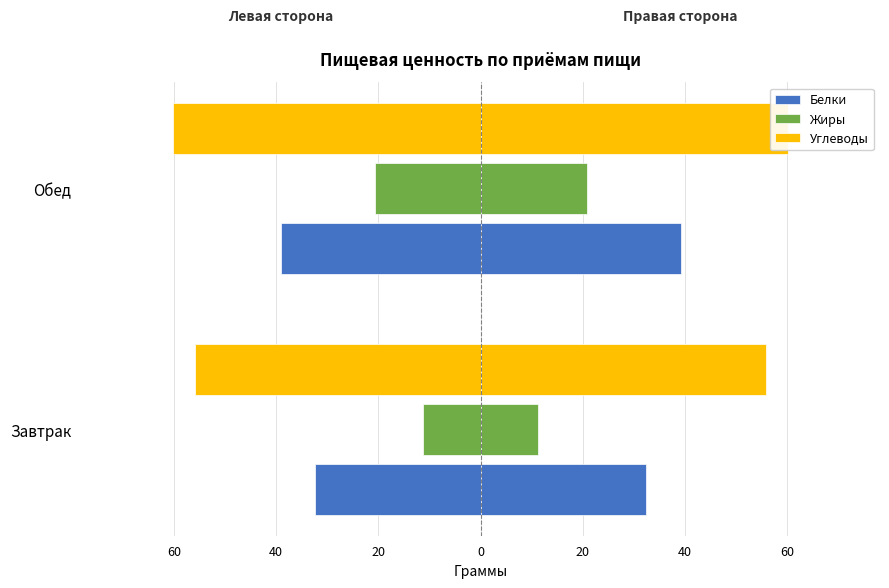

What are all the series names shown in the legend?

Белки, Жиры, Углеводы